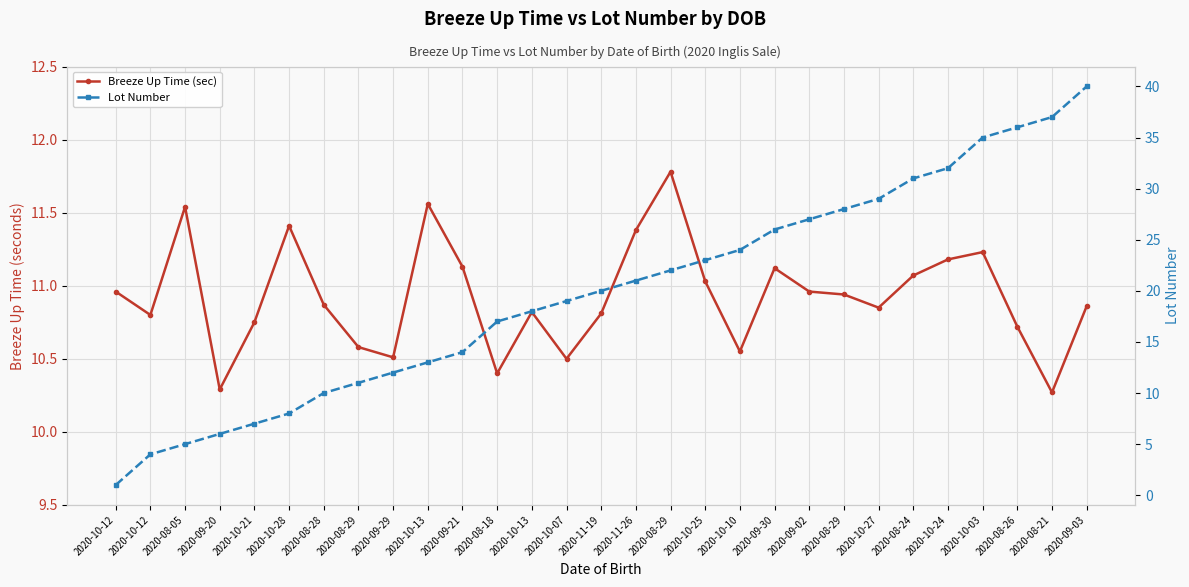

Which has a higher value, 2020-11-19 or 2020-10-13?

2020-10-13